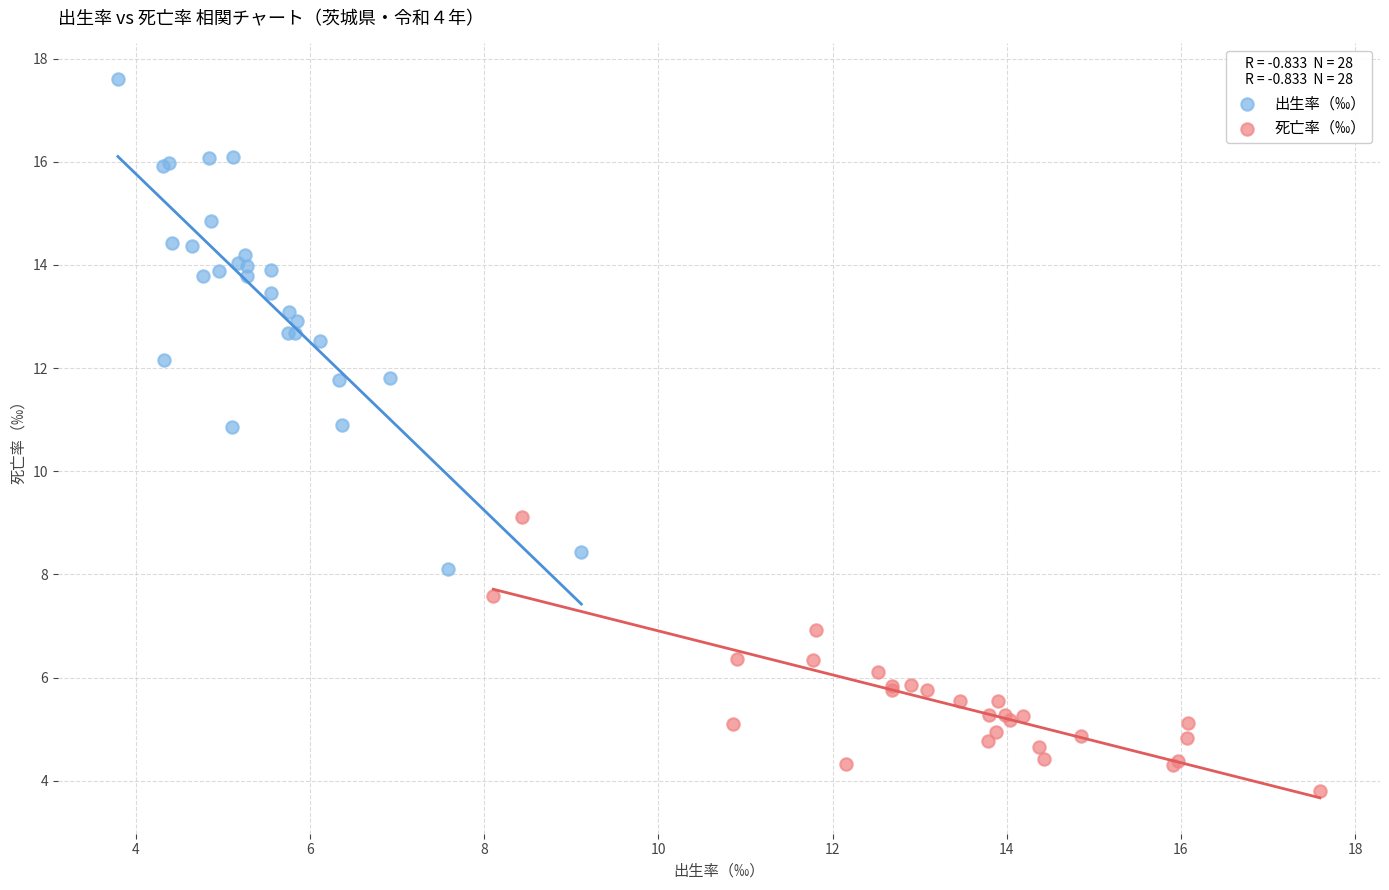

Which series has the largest Y range (max minus min)?

出生率（‰）